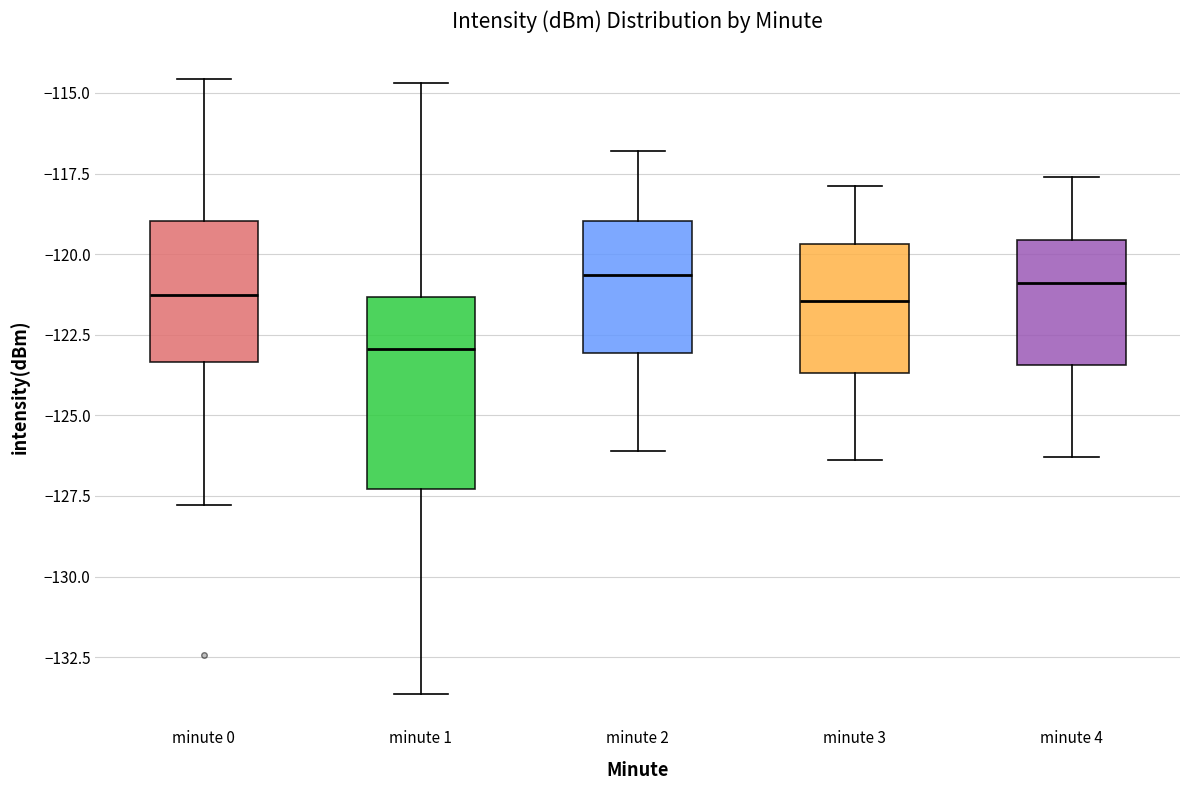

Where does the upper whisker of the box for minute 4 end on the y-axis? The values are not printed on the chart, so give them approximately, as read against the axis.

-117.5